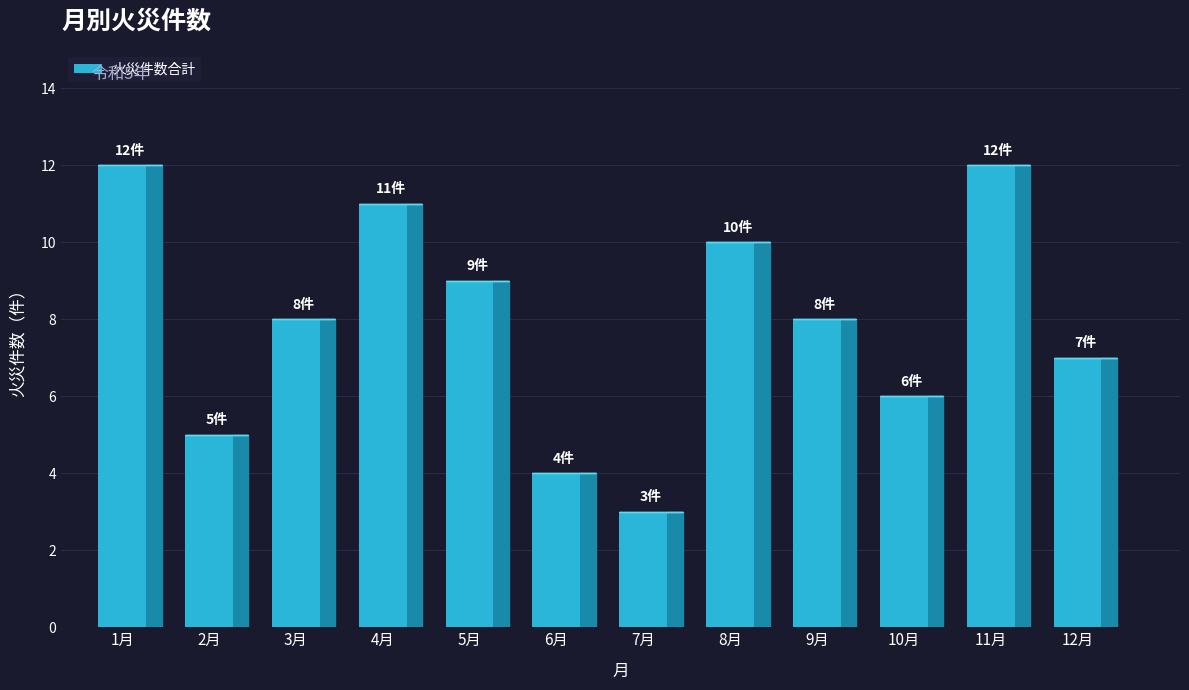

Is it true that the value at 11月 is 18?

False